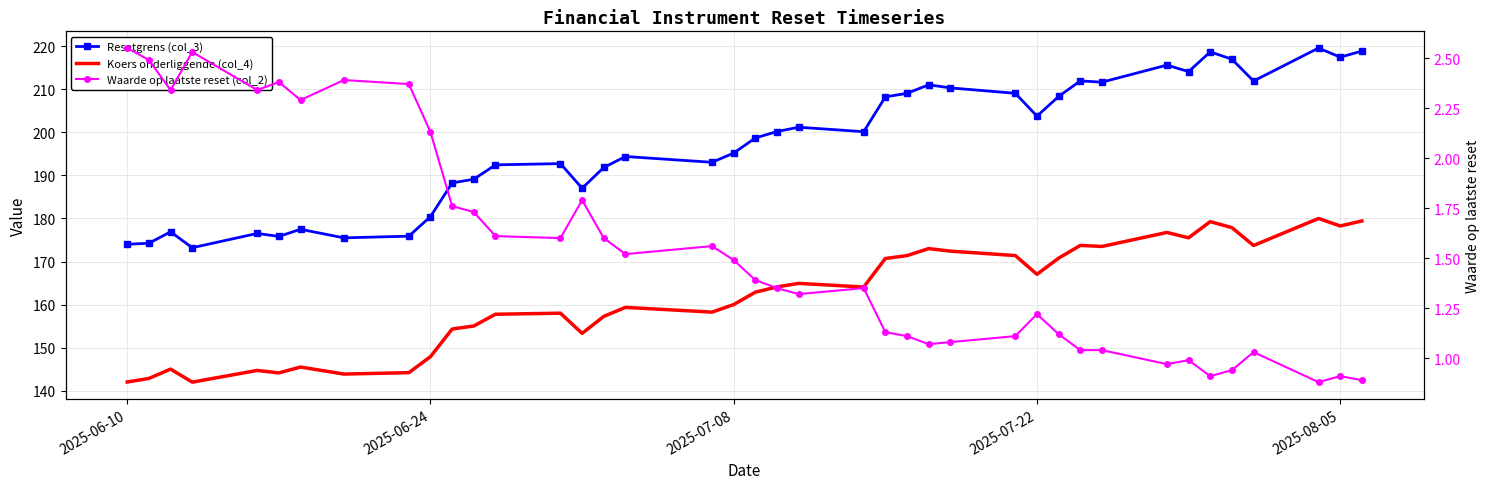

What is the minimum value for Waarde op laatste reset (col_2)?

0.9